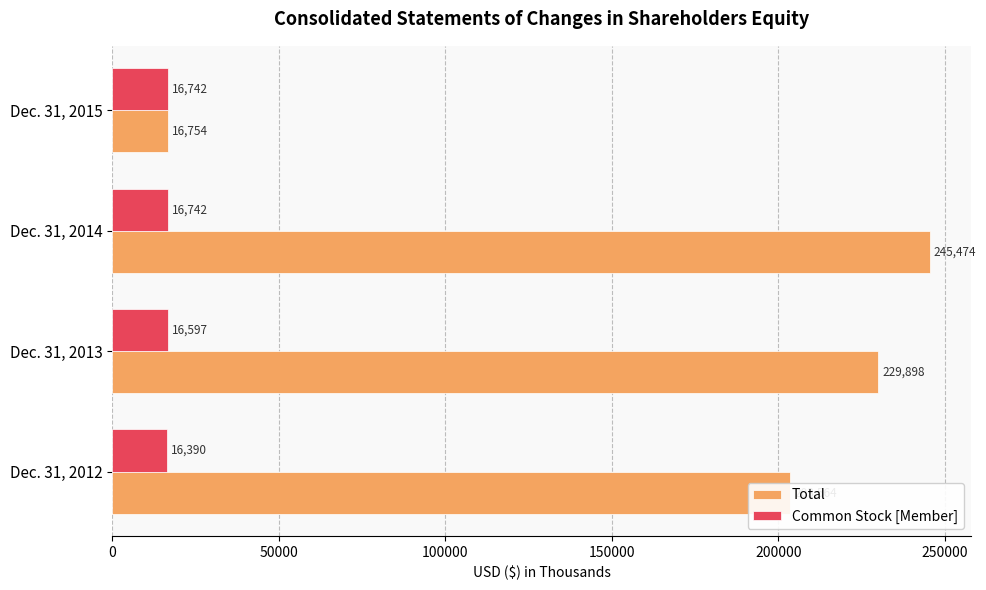

What is the difference between the second highest and second lowest values in the Total series?

26334